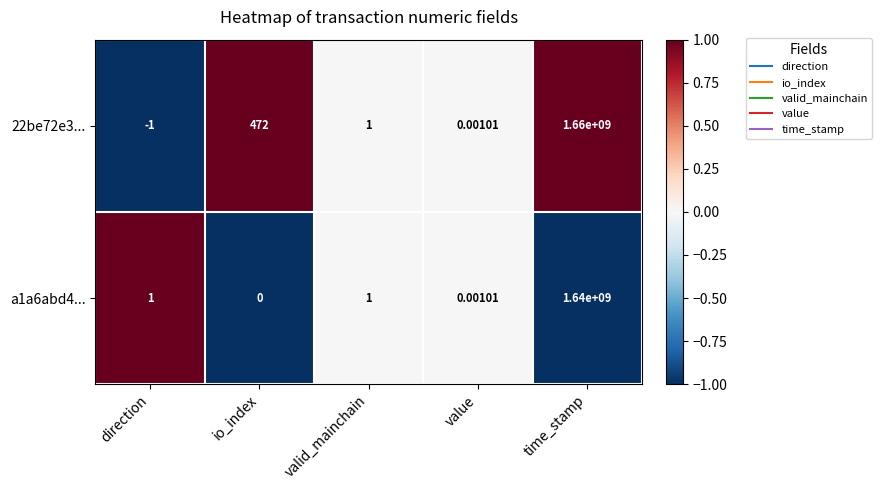

At which category is the sum across all series the highest?

time_stamp